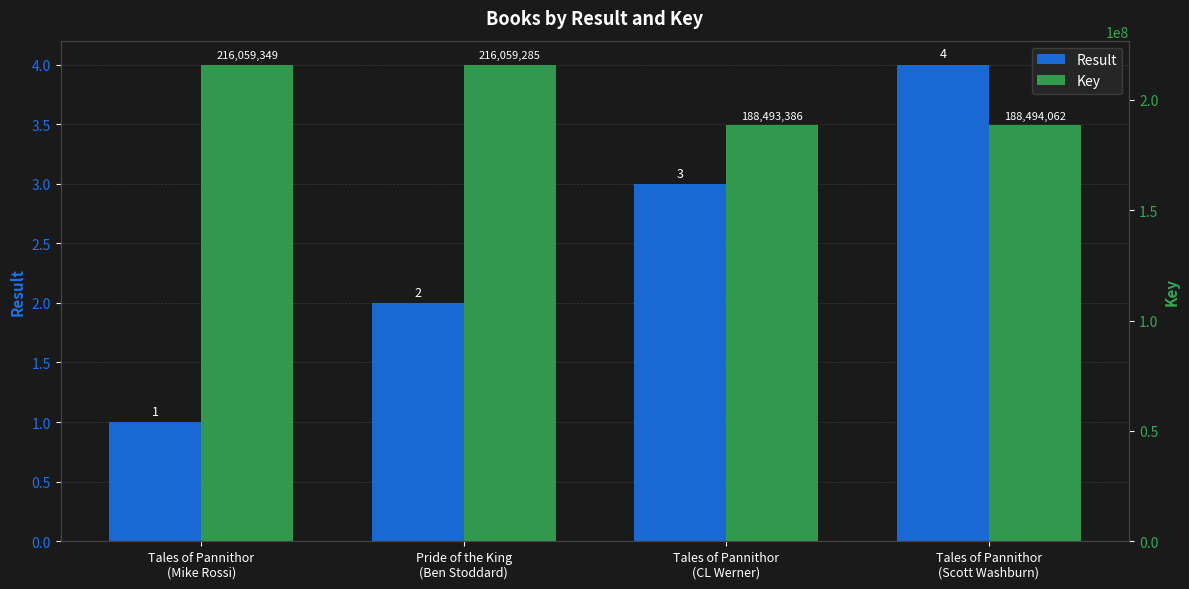

Between Pride of the King
(Ben Stoddard) and Tales of Pannithor
(CL Werner), which series saw the biggest shift?

Key